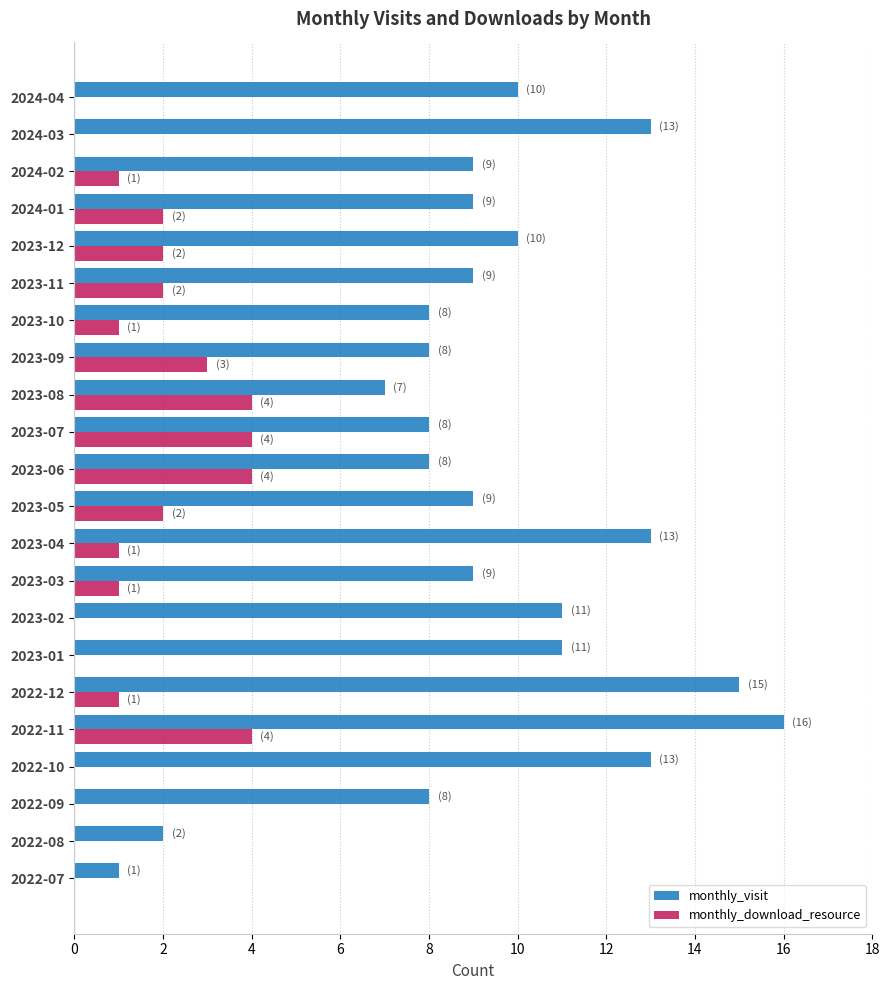

What is the sum of all monthly_visit values?

207